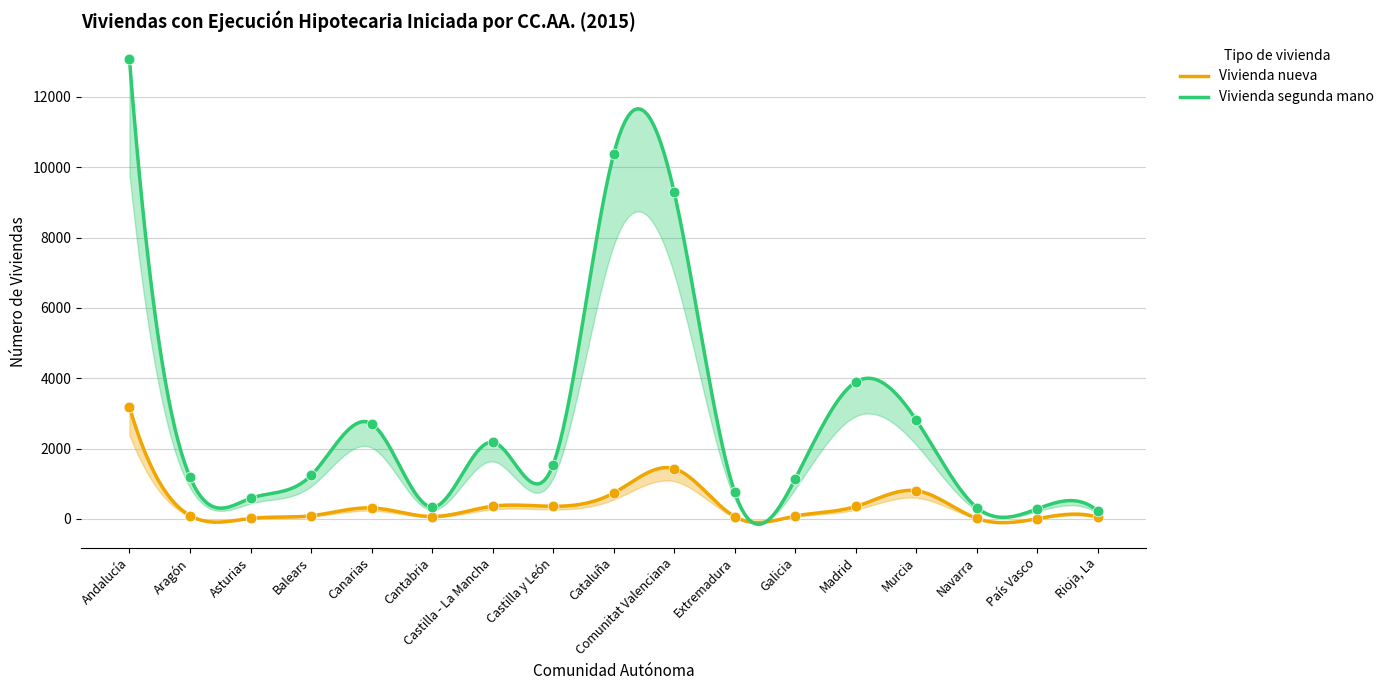

Is the value of Vivienda segunda mano at Castilla - La Mancha greater than the value of Vivienda nueva at Castilla y León?

Yes